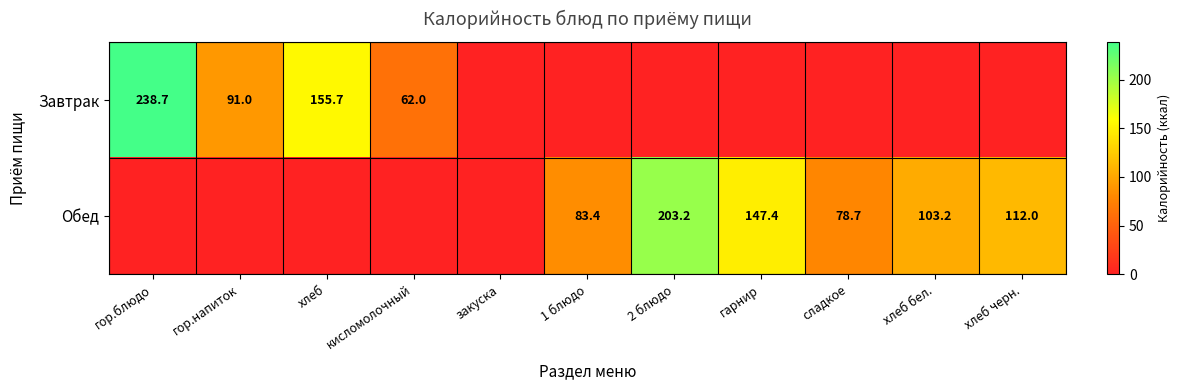

At how many categories does at least one series exceed 97?

6